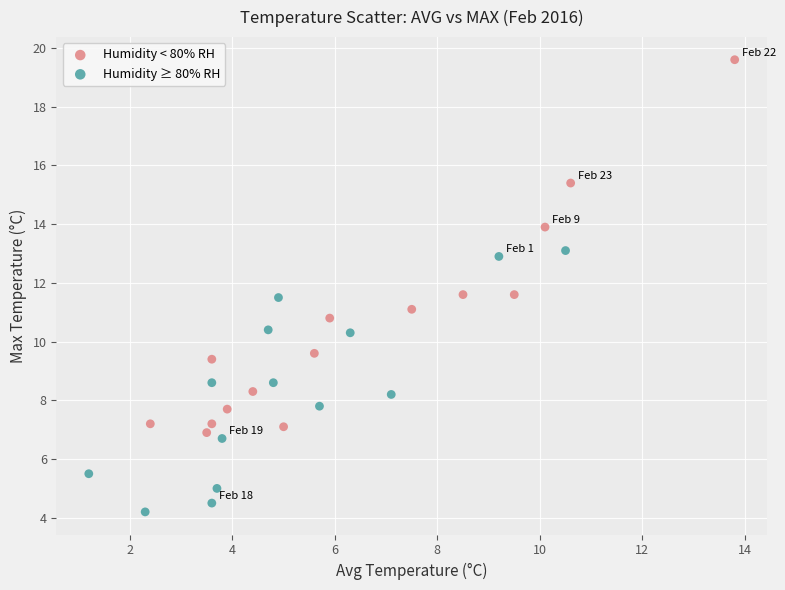

Which series reaches the minimum Y coordinate?

Humidity ≥ 80% RH